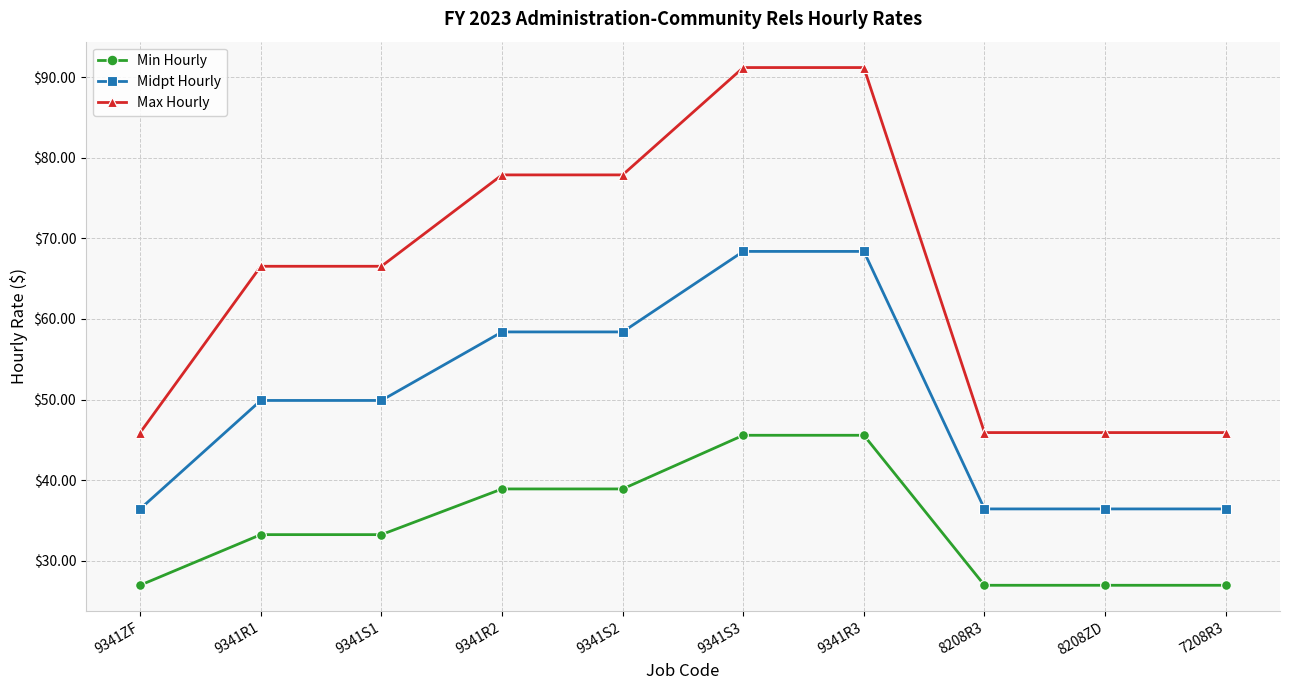

At how many categories does at least one series exceed 27?

10